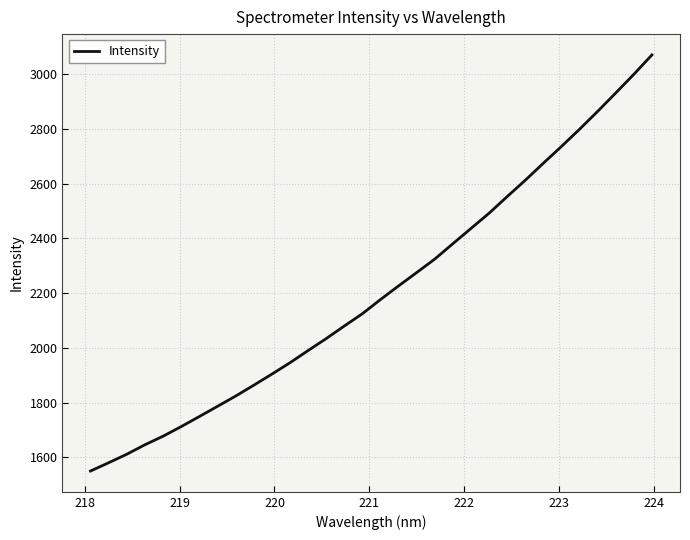

What is the difference between the second highest and minimum values?

1449.5